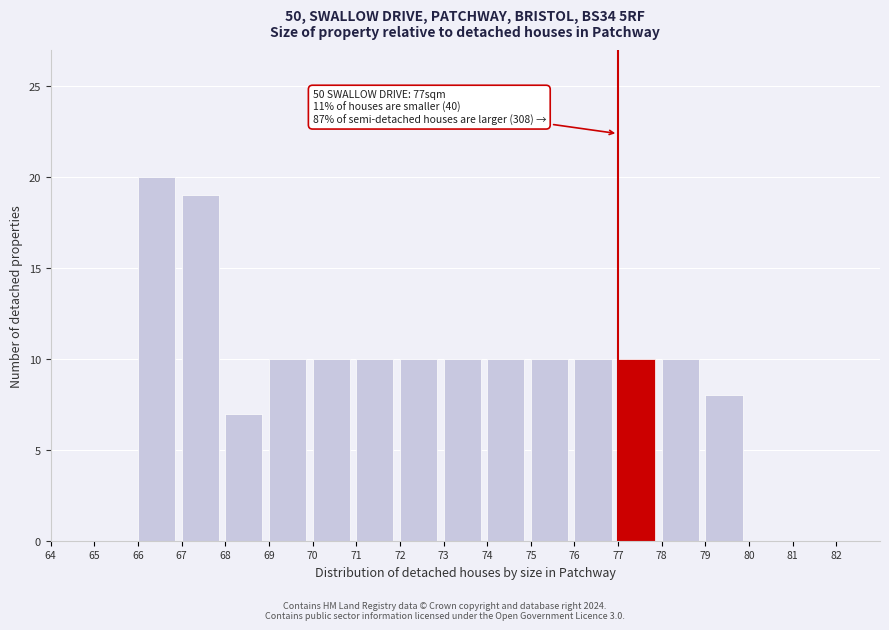

Which range on the x-axis has the tallest bar?

66 to 67